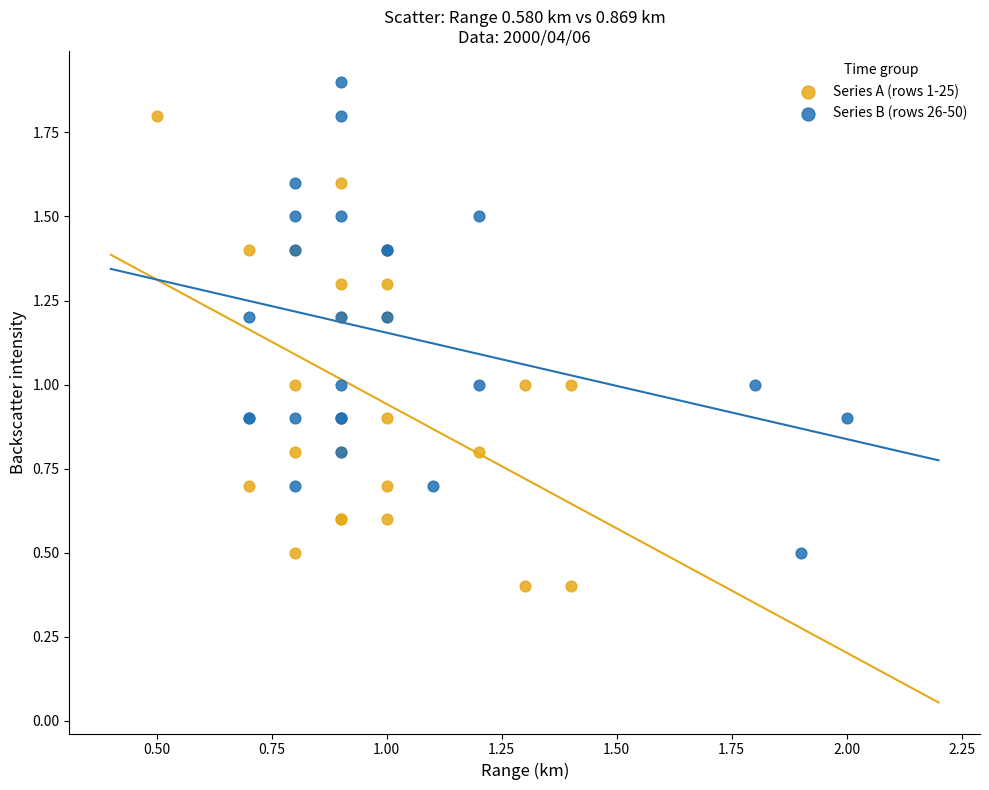

Which series reaches the maximum Y coordinate?

Series B (rows 26-50)